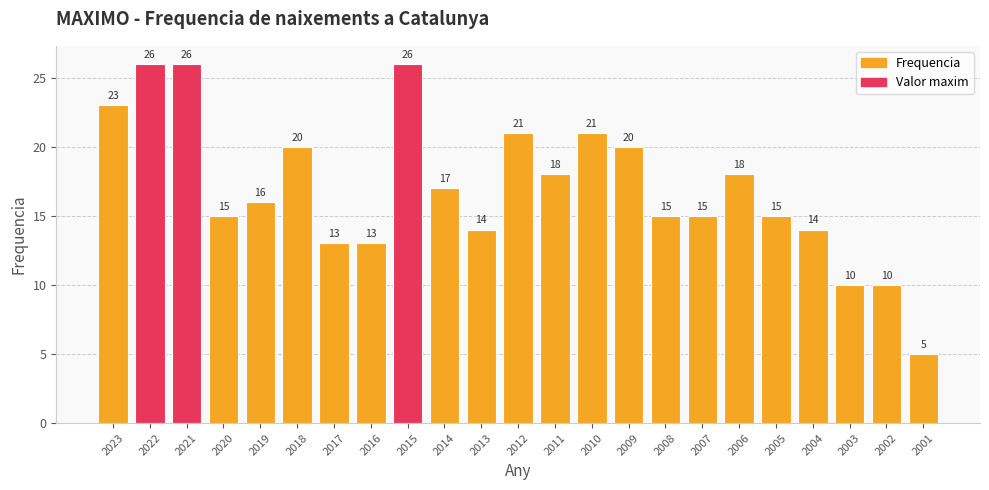

True or false: the data shows 17 at 2022.

False